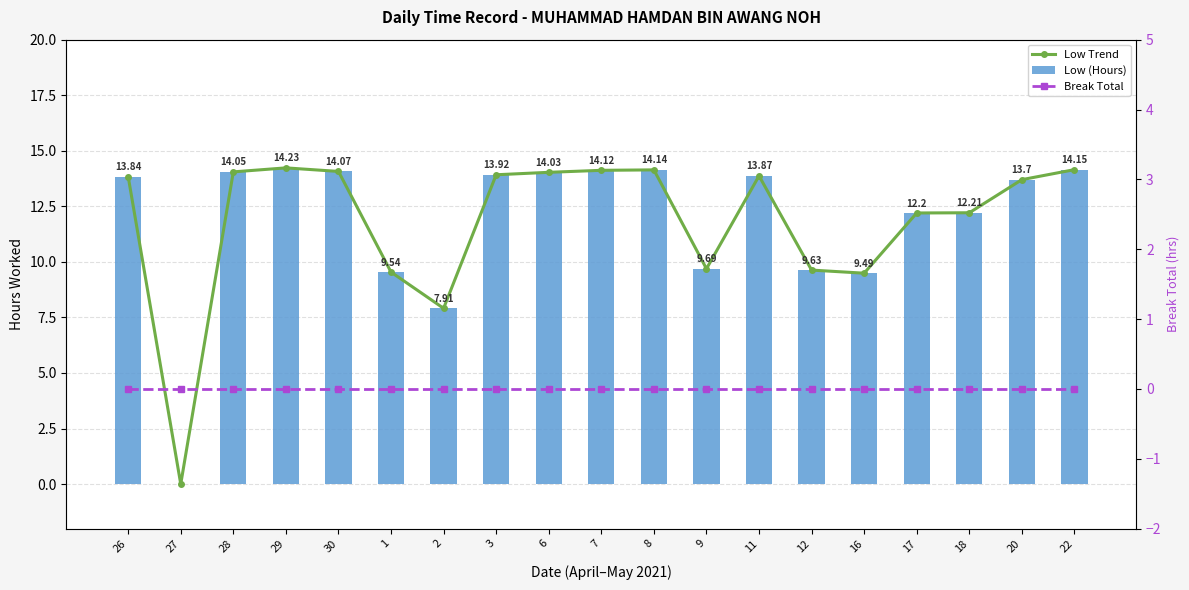

List the series in order of their peak value, lowest first.

Break Total, Low Trend, Low (Hours)